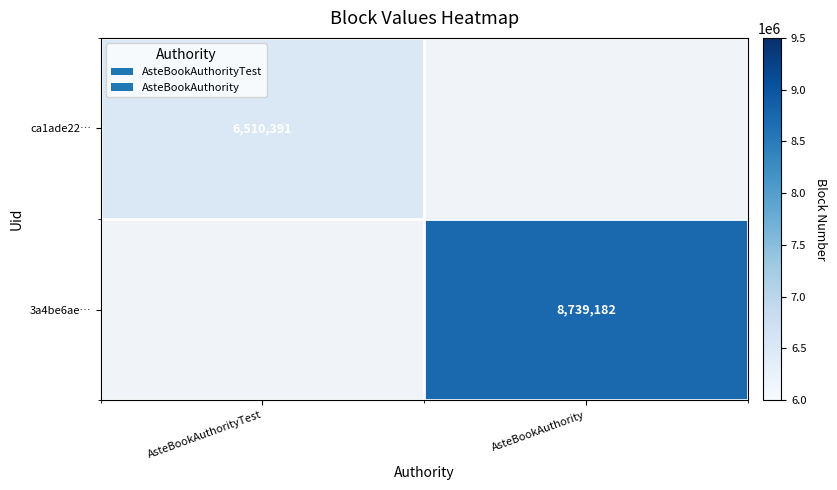

The 3a4be6ae… series shows 8739182 at AsteBookAuthority. True or false?

True